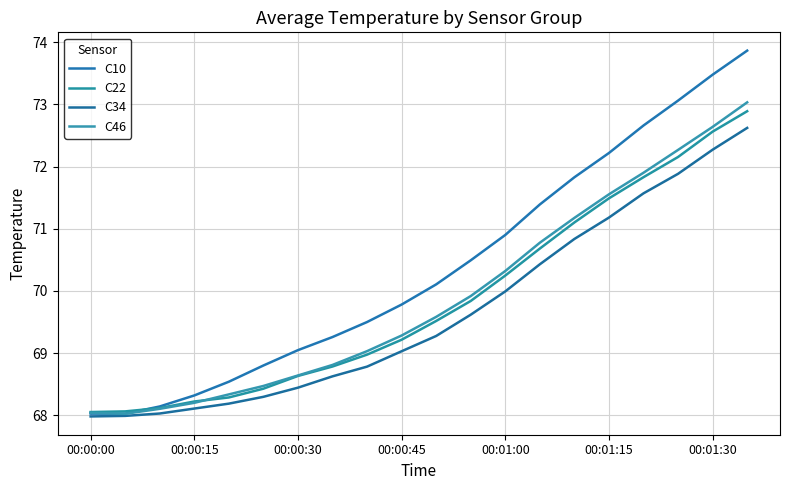

At which category is the sum across all series the highest?

19